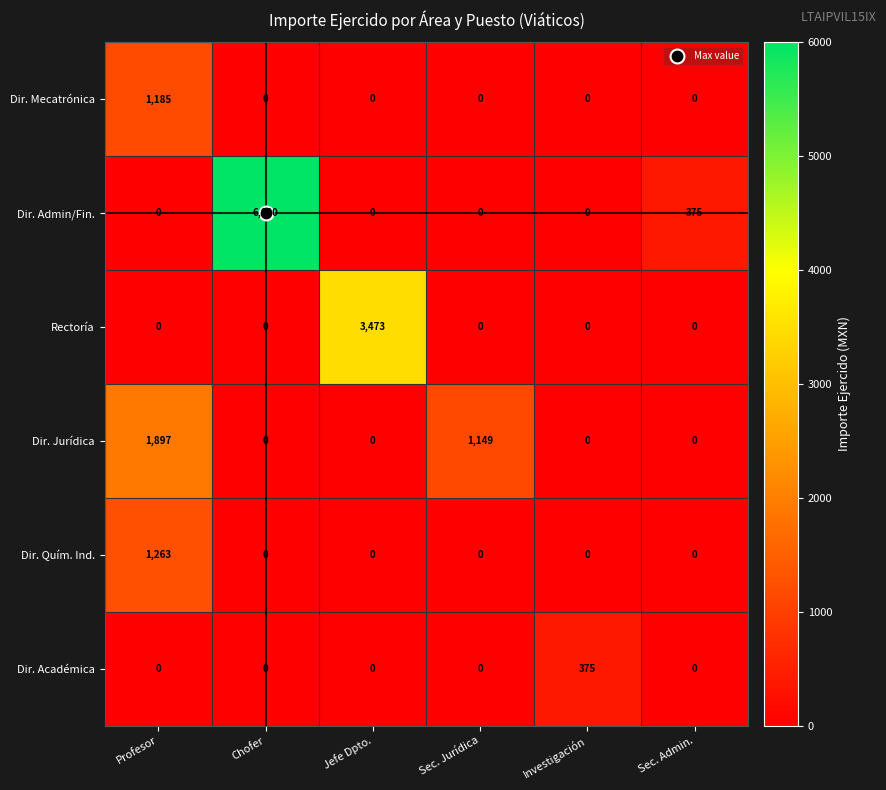

Is it true that Dir. Jurídica equals 0 at Sec. Admin.?

True